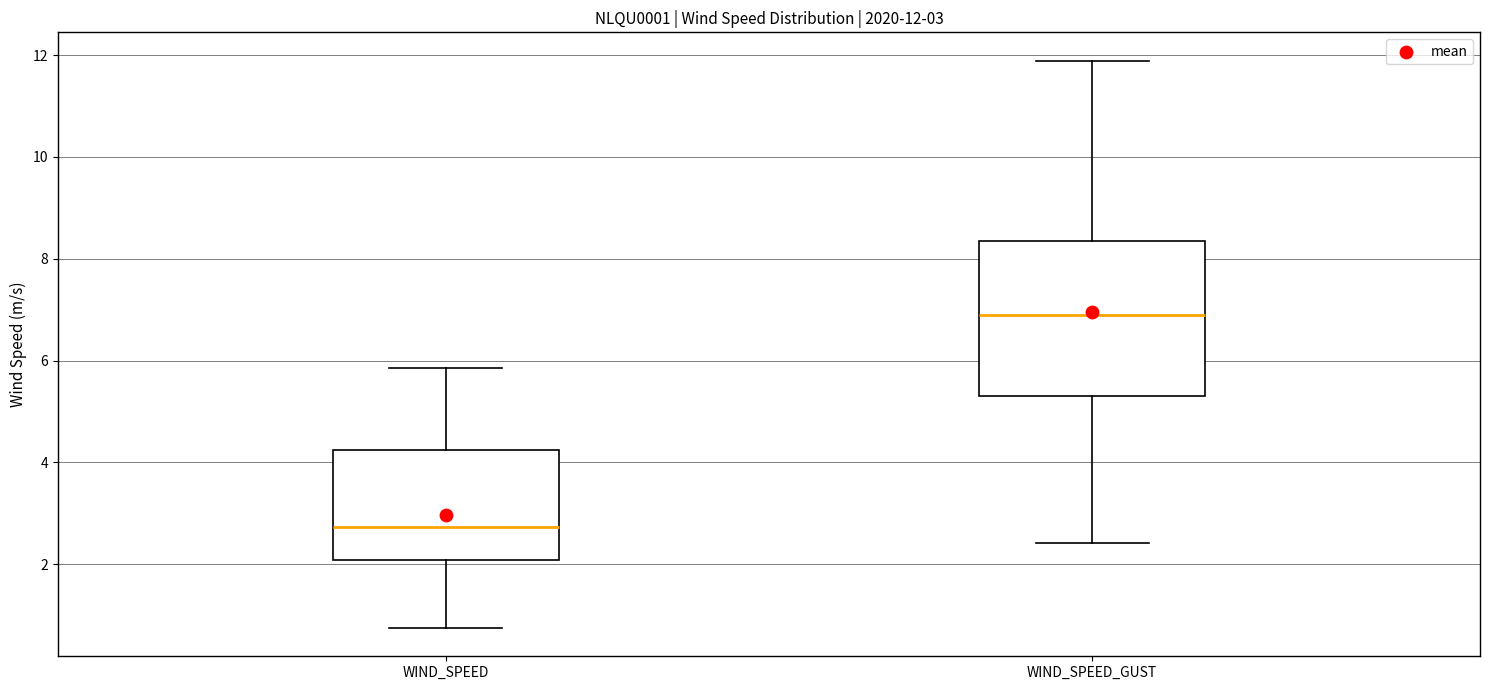

Comparing the boxes themselves (not the whiskers), which one is the tallest?

WIND_SPEED_GUST